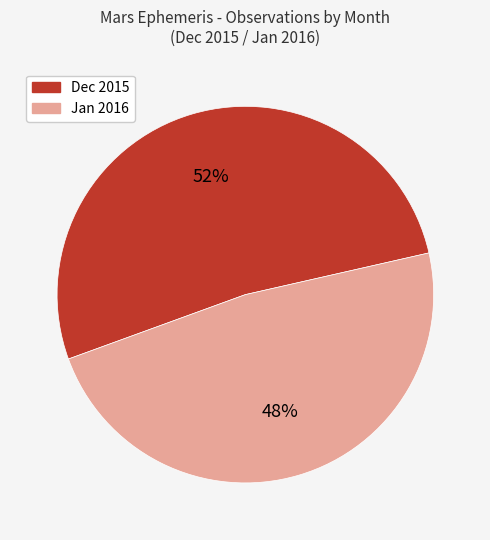

To the nearest percent, what percentage of the pie is Dec 2015?

52%